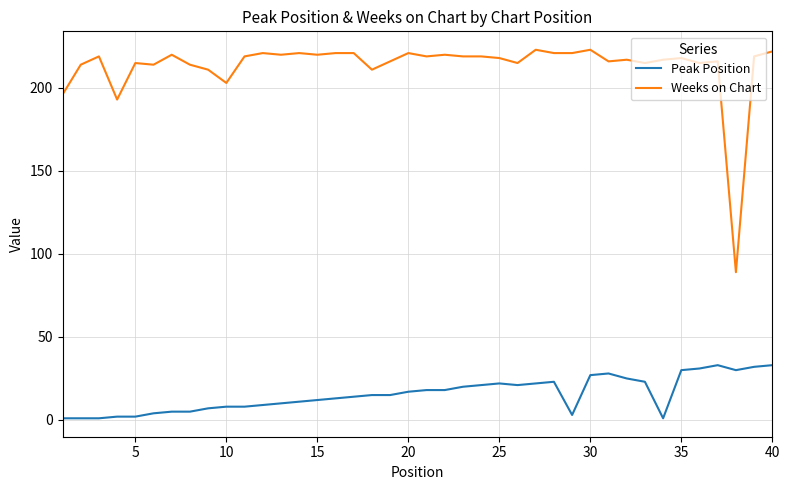

List the series in order of their peak value, lowest first.

Peak Position, Weeks on Chart